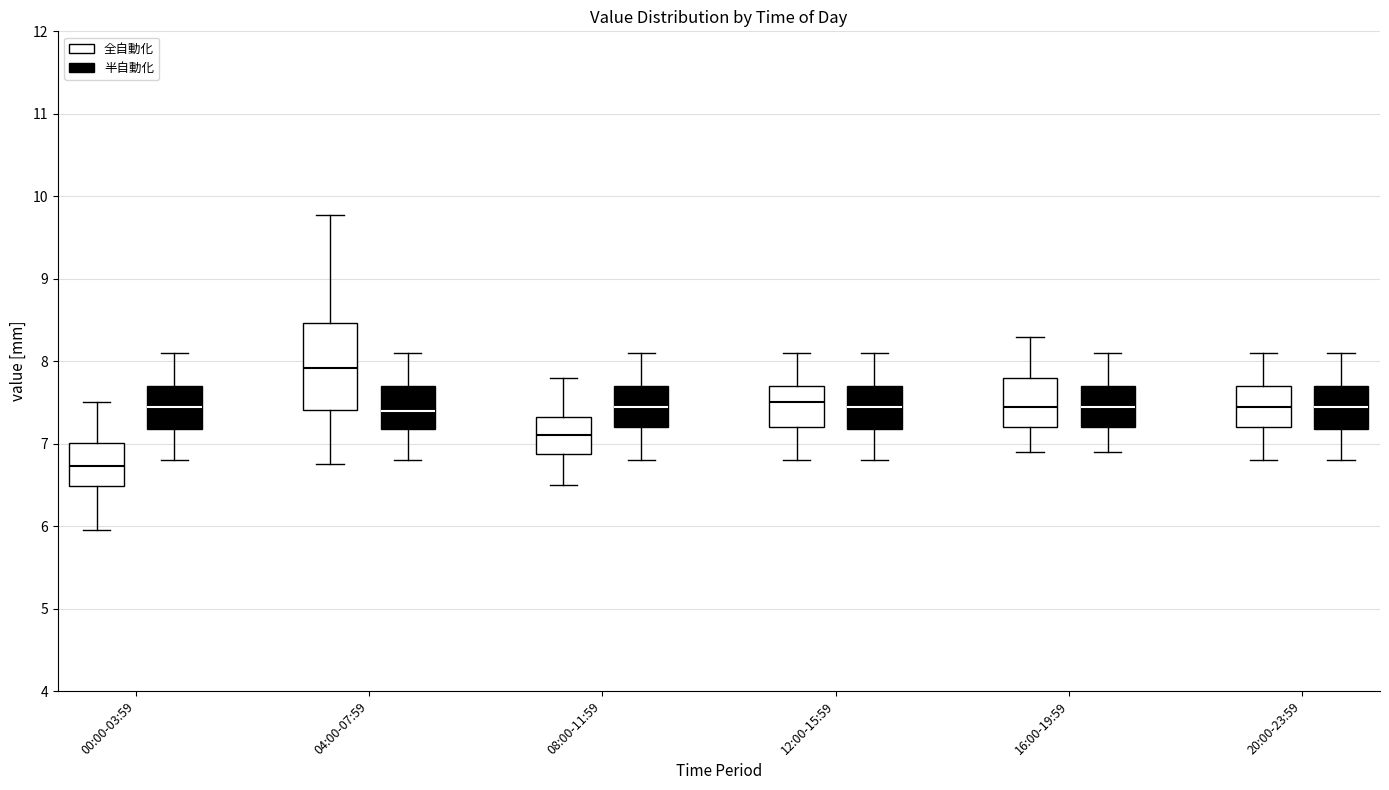

Comparing the boxes themselves (not the whiskers), which one is the tallest?

04:00-07:59 (全自動化)